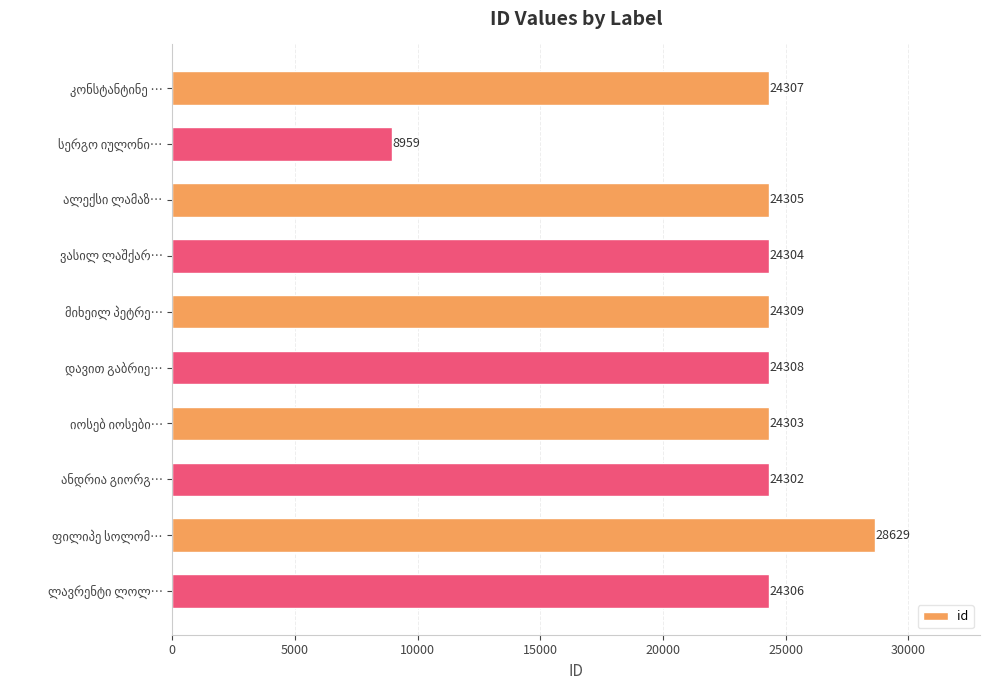

What is the average value?

23203